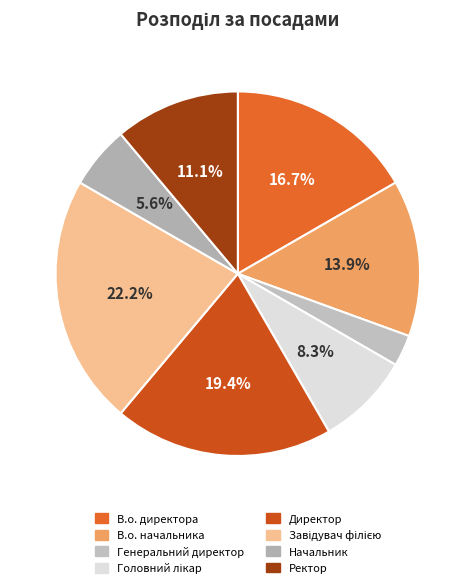

Does Завідувач філією represent more than half of the total?

No